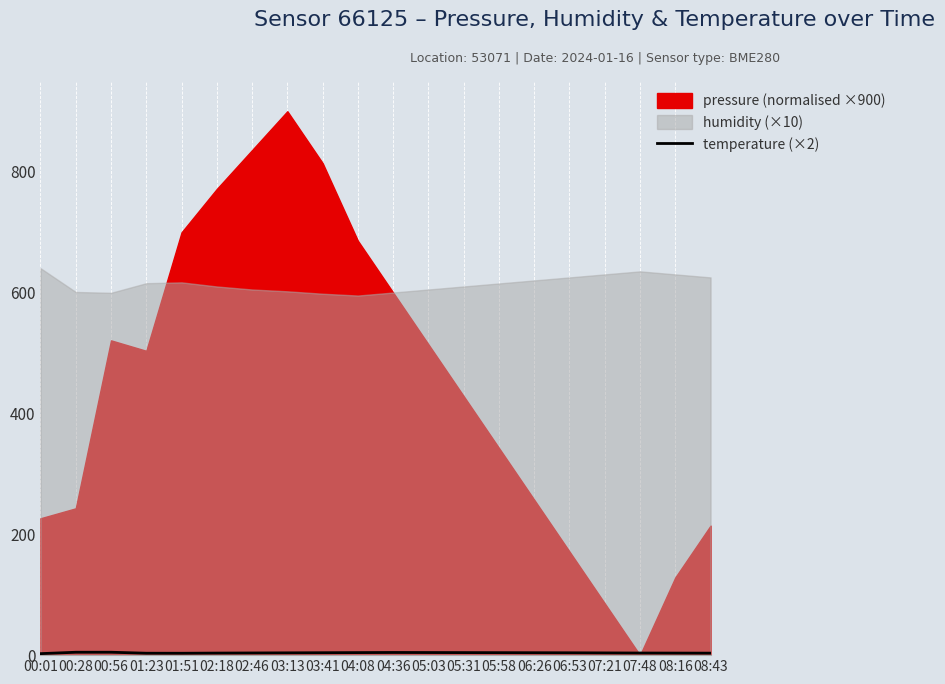

How many values are below 3?

1